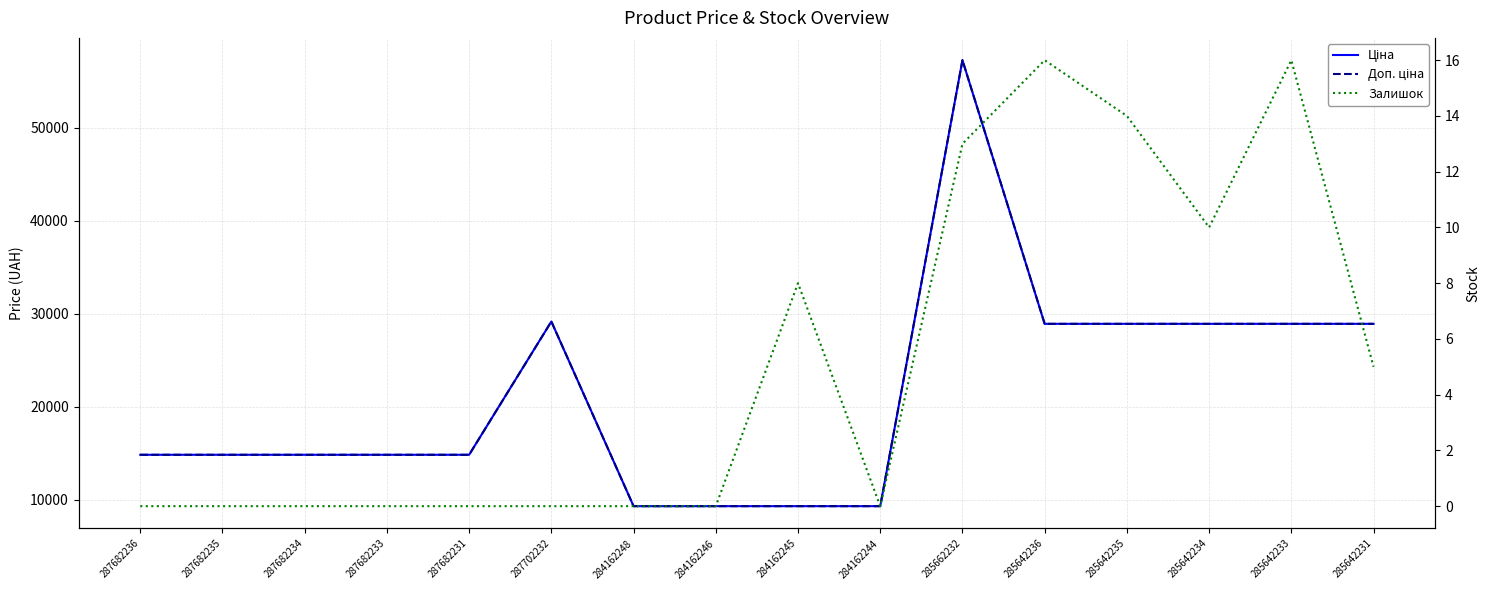

Which category has the highest value across all series?

285662232